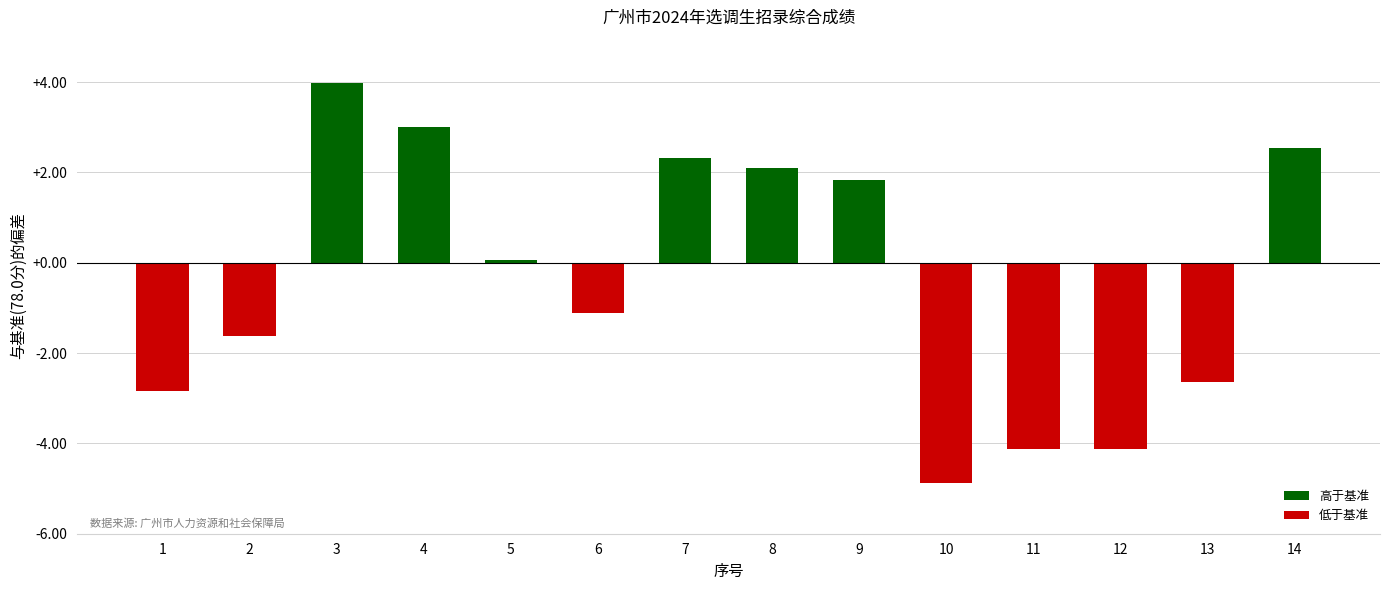

What is the change in value from 6 to 9?

+3.0